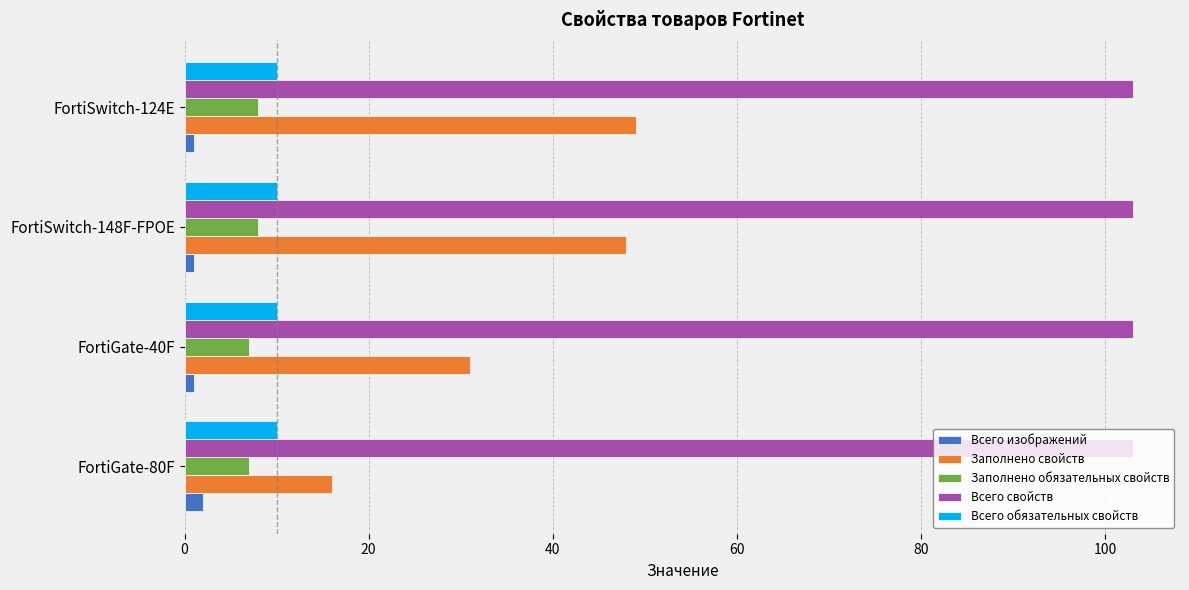

Is the value of Заполнено обязательных свойств at FortiGate-40F greater than the value of Всего обязательных свойств at FortiSwitch-148F-FPOE?

No